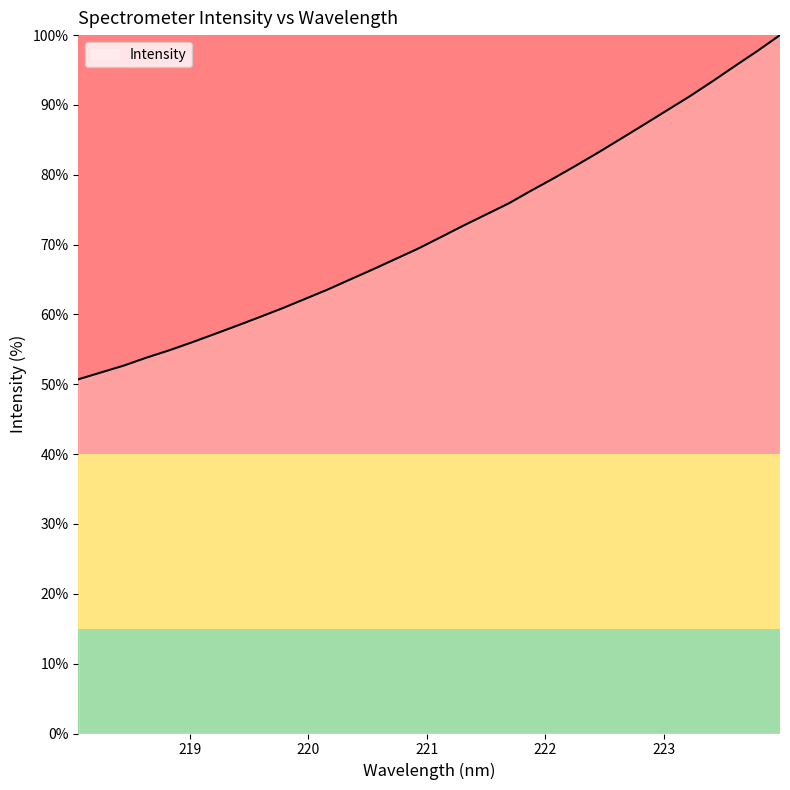

What is the smallest value displayed?

50.7